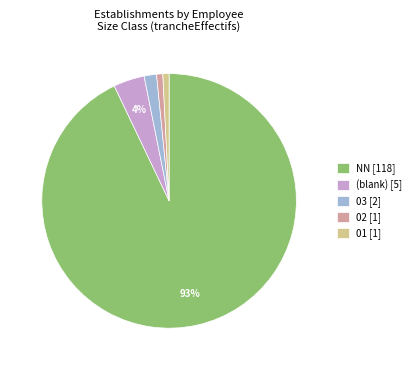

How many slices are in this pie chart?

5